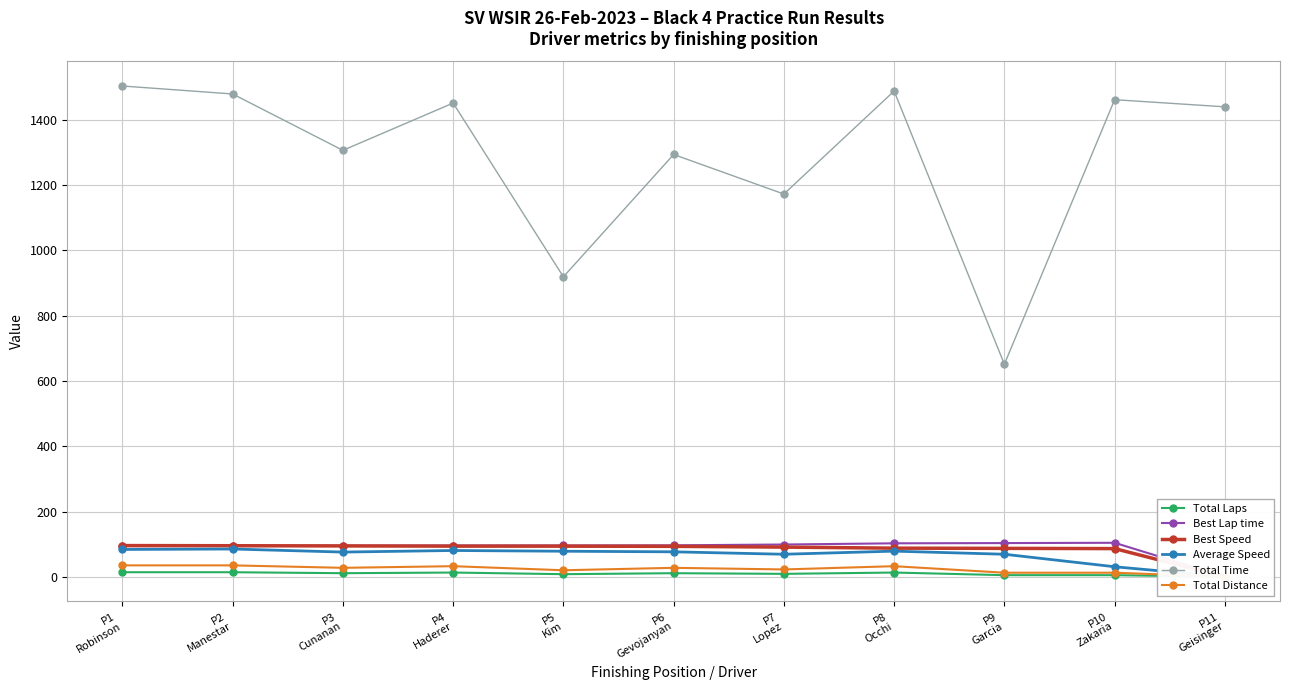

Which has a higher value, P10
Zakaria or P5
Kim?

P5
Kim